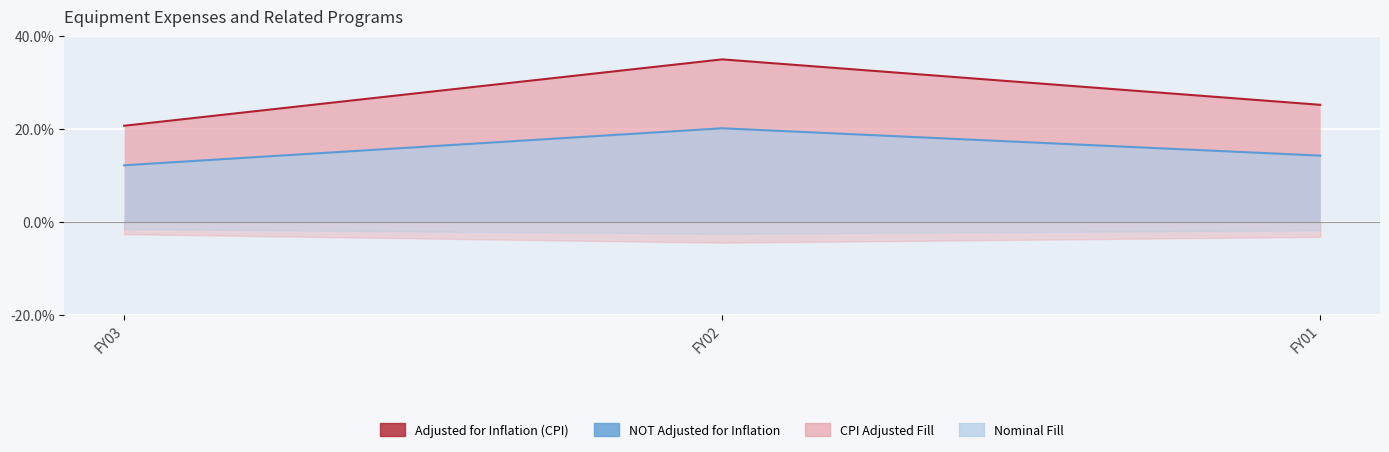

What is the total value across all series at FY02?

55.2